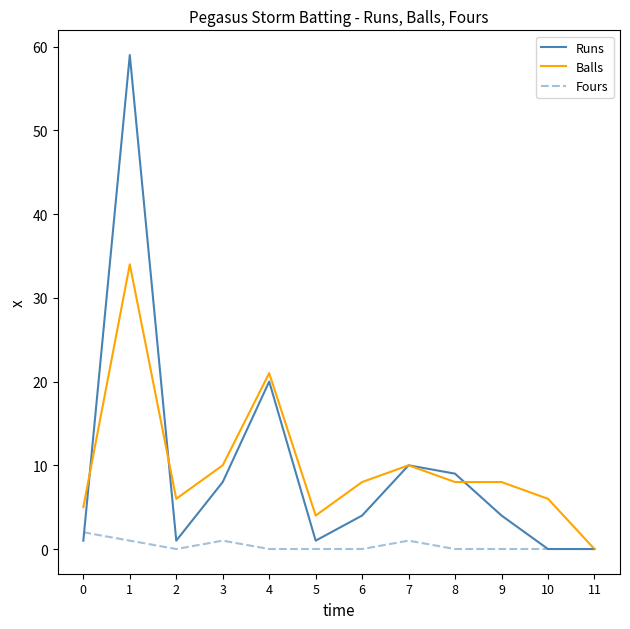

True or false: Runs and Fours cross at least once.

True